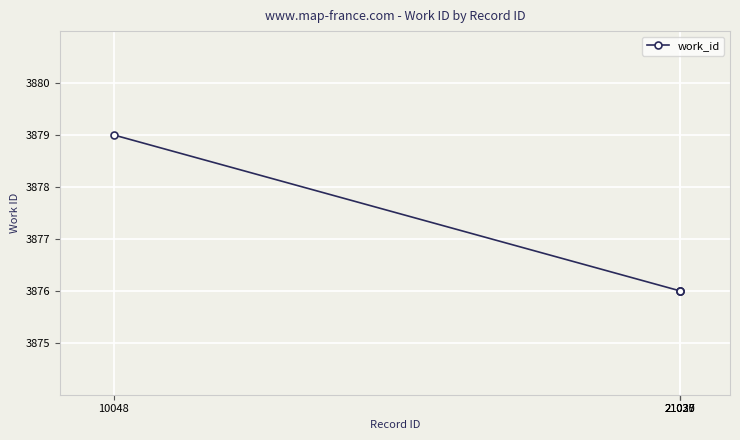

True or false: there are more than 1 points higher than both neighbors.

False